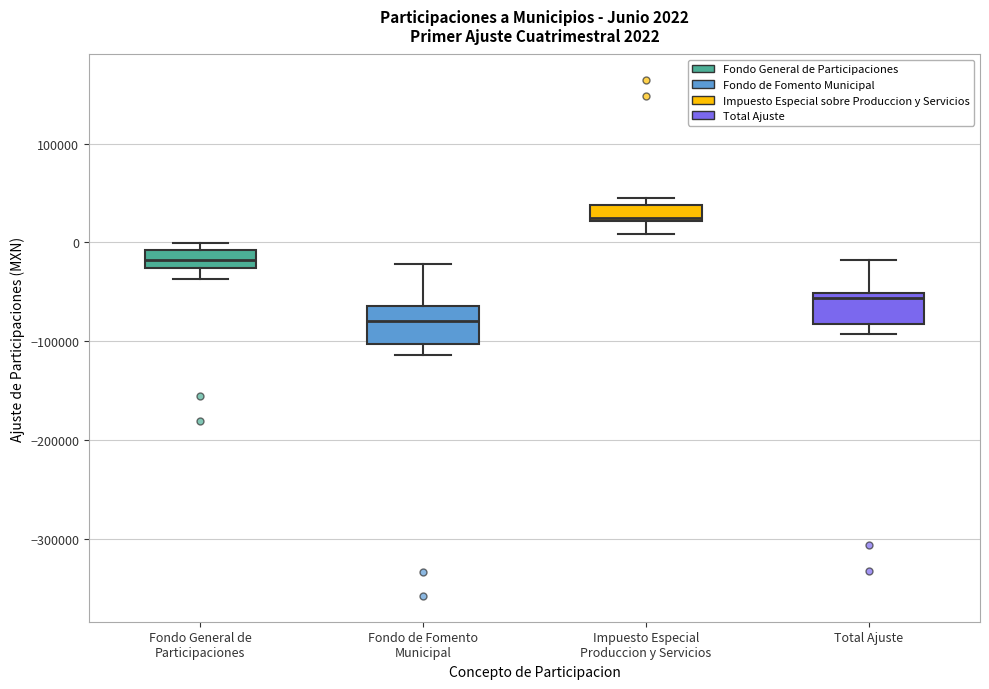

Which box's median line is the highest?

Impuesto Especial Produccion y Servicios